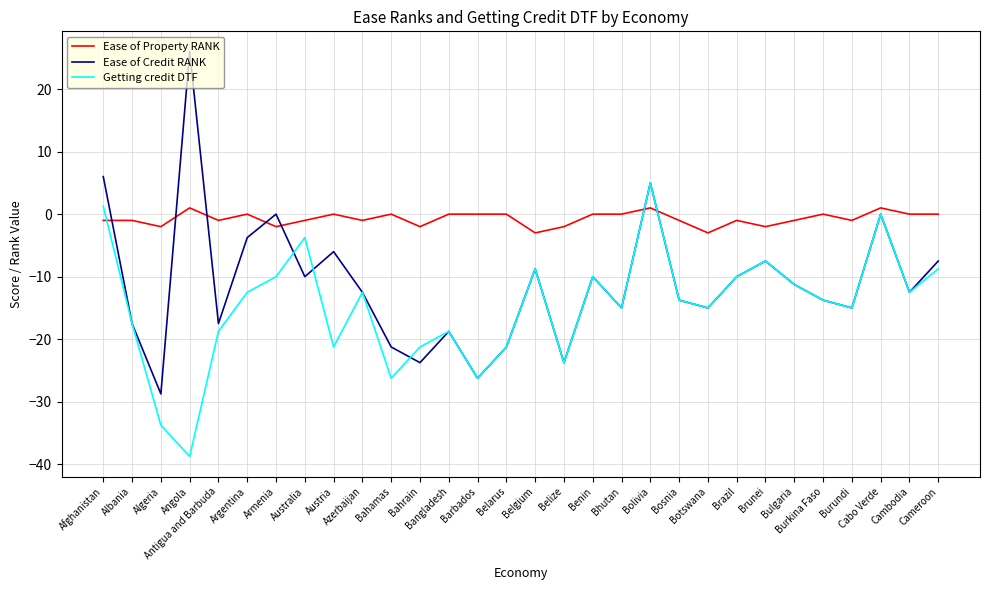

The value of Ease of Property RANK at Bhutan is 0.0. True or false?

True